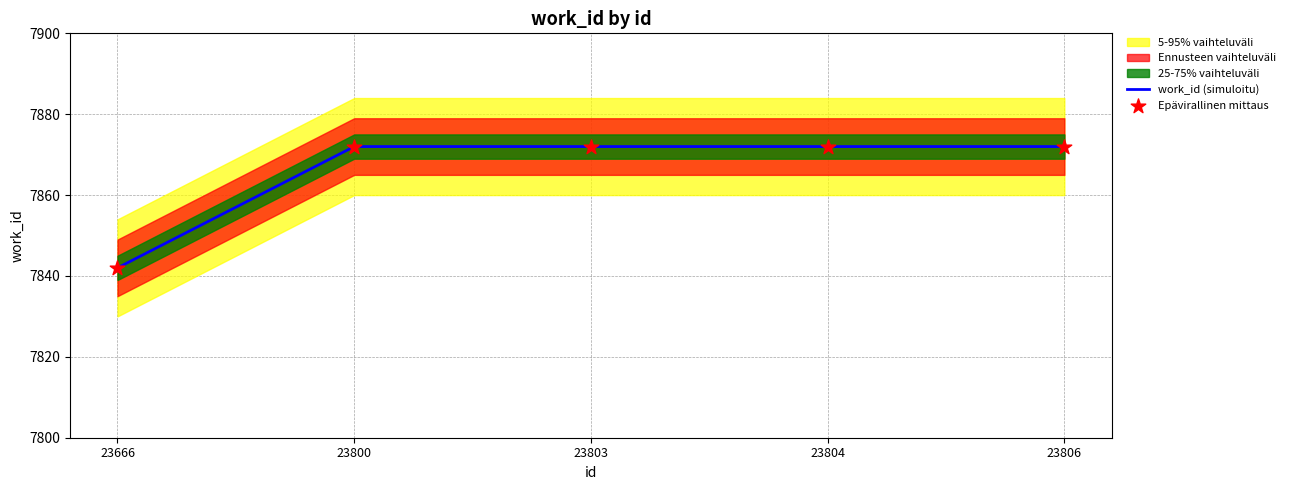

Which series has the largest total across all categories?

work_id (simuloitu)